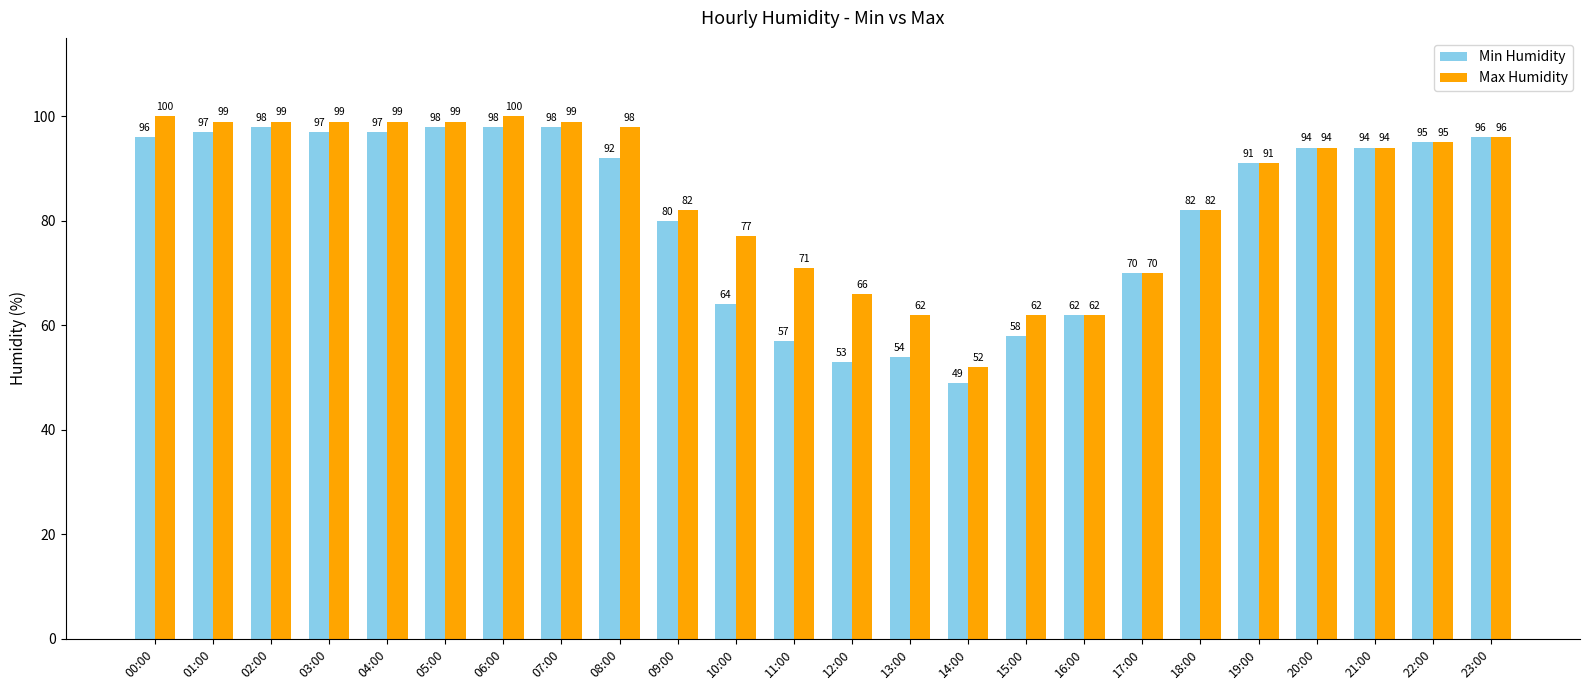

What is the label of the 4th bar from the right?

20:00